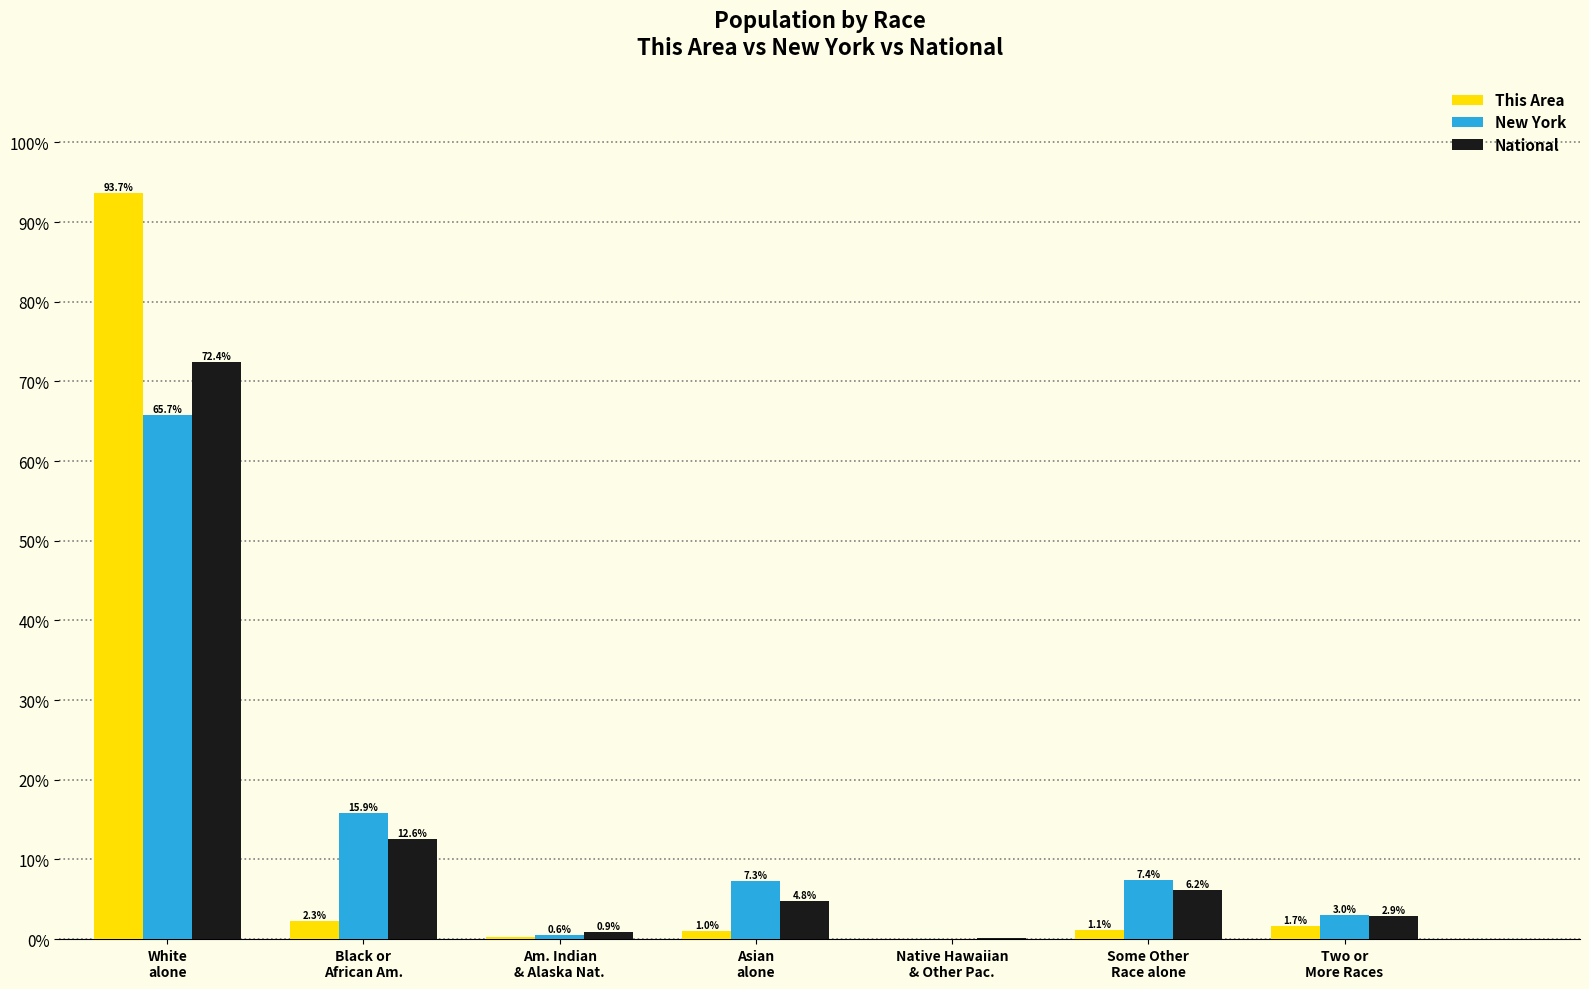

What is the sum of all National values?

100.0